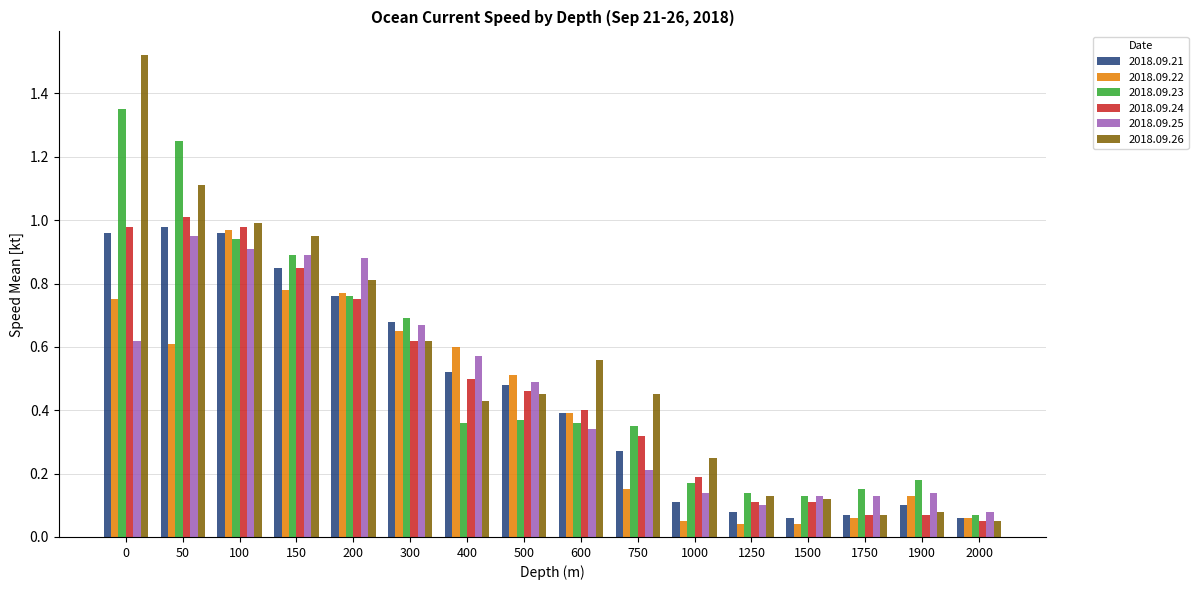

What is the sum of the 2018.09.21 values at 100 and 150?

1.8